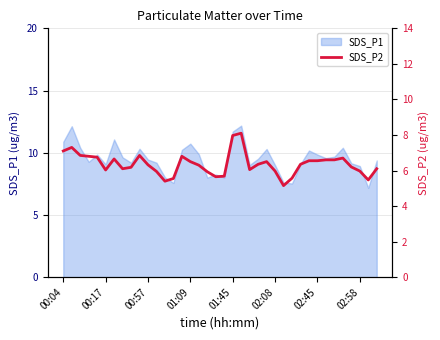

What is the maximum value for SDS_P1?

12.2